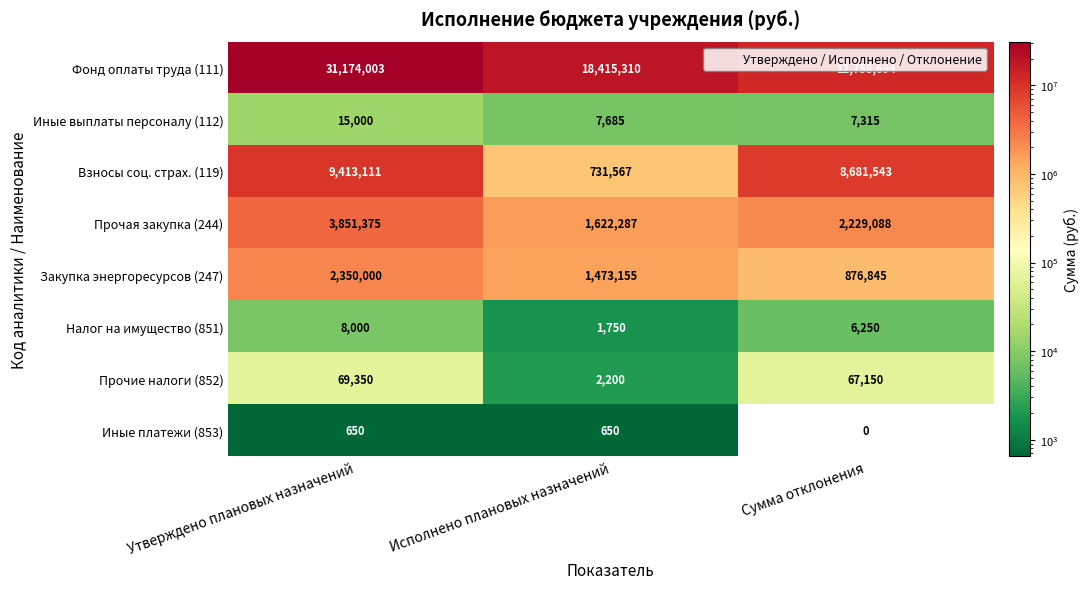

What value does the Фонд оплаты труда (111) series have at Исполнено плановых назначений?

18415310